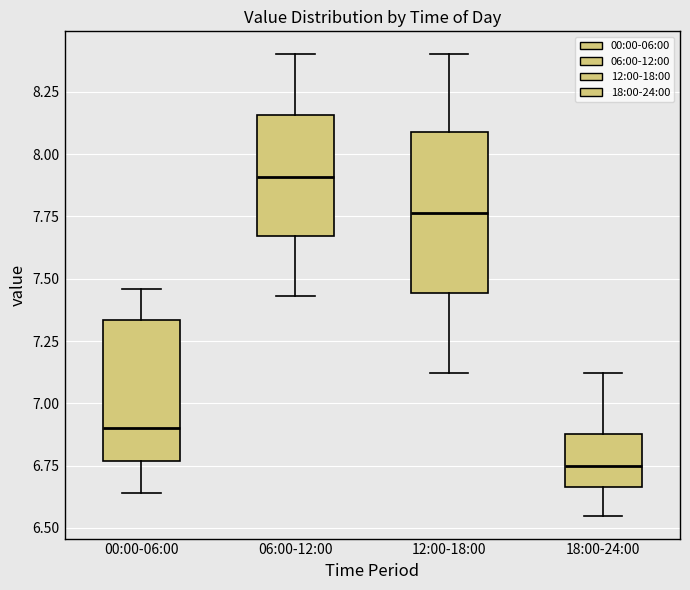

Reading left to right, transcribe this box plot: for each box, give where its median line is, the range the box spans, and where its two whiskers end, as read against the y-axis. The values are not printed on the chart, so give them approximately, as read against the axis.

00:00-06:00: median 6.90, box 6.75 to 7.35, whiskers 6.65 to 7.45
06:00-12:00: median 7.90, box 7.65 to 8.15, whiskers 7.45 to 8.40
12:00-18:00: median 7.75, box 7.45 to 8.10, whiskers 7.10 to 8.40
18:00-24:00: median 6.75, box 6.65 to 6.90, whiskers 6.55 to 7.10